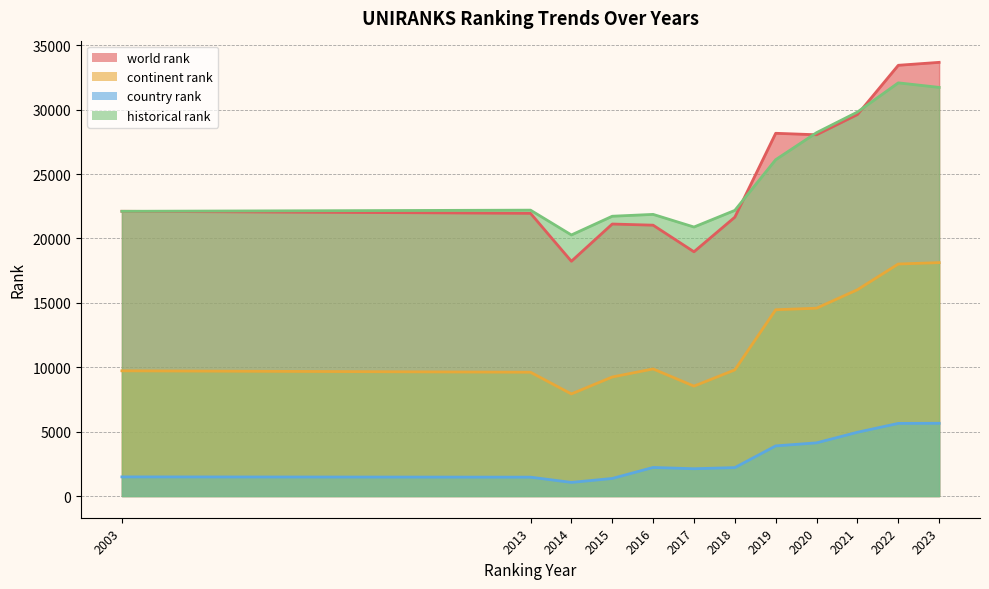

What is the value of the historical rank point at the 10th from the left?

29814